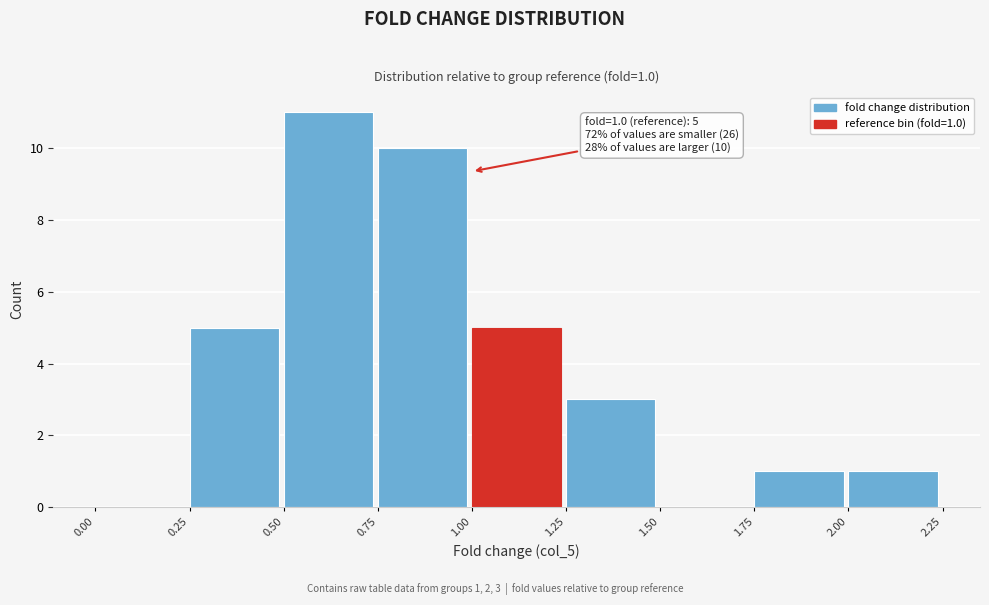

Which range on the x-axis has the tallest bar?

0.50 to 0.75